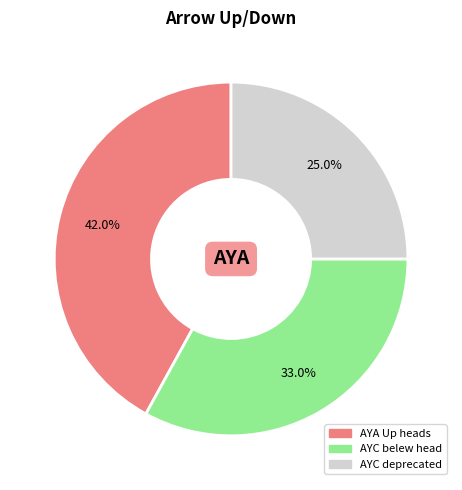

Is there a majority slice in this chart?

No